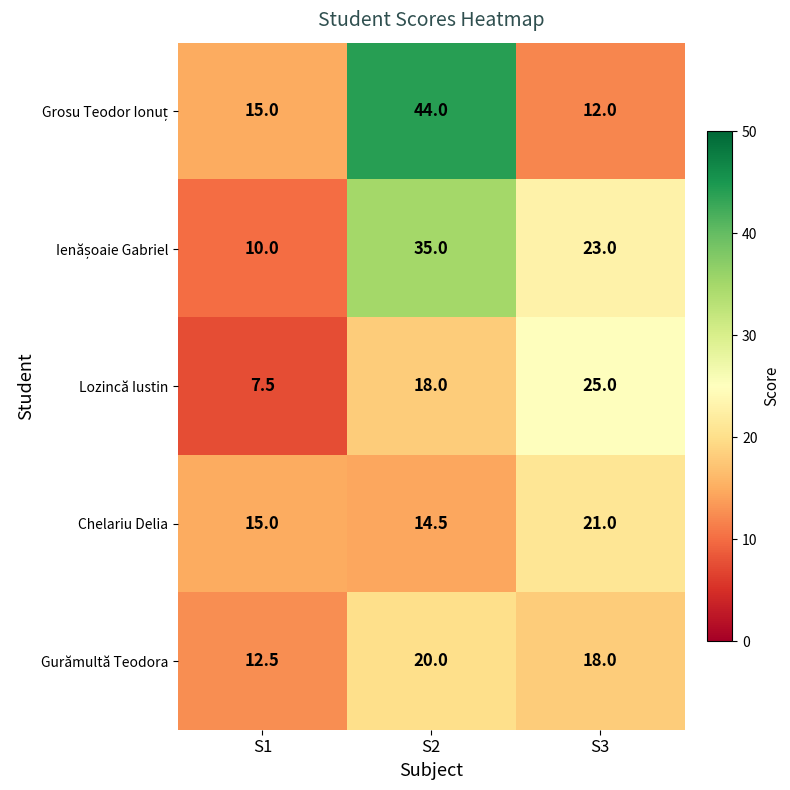

At which label is Lozincă Iustin closest to 16?

S2